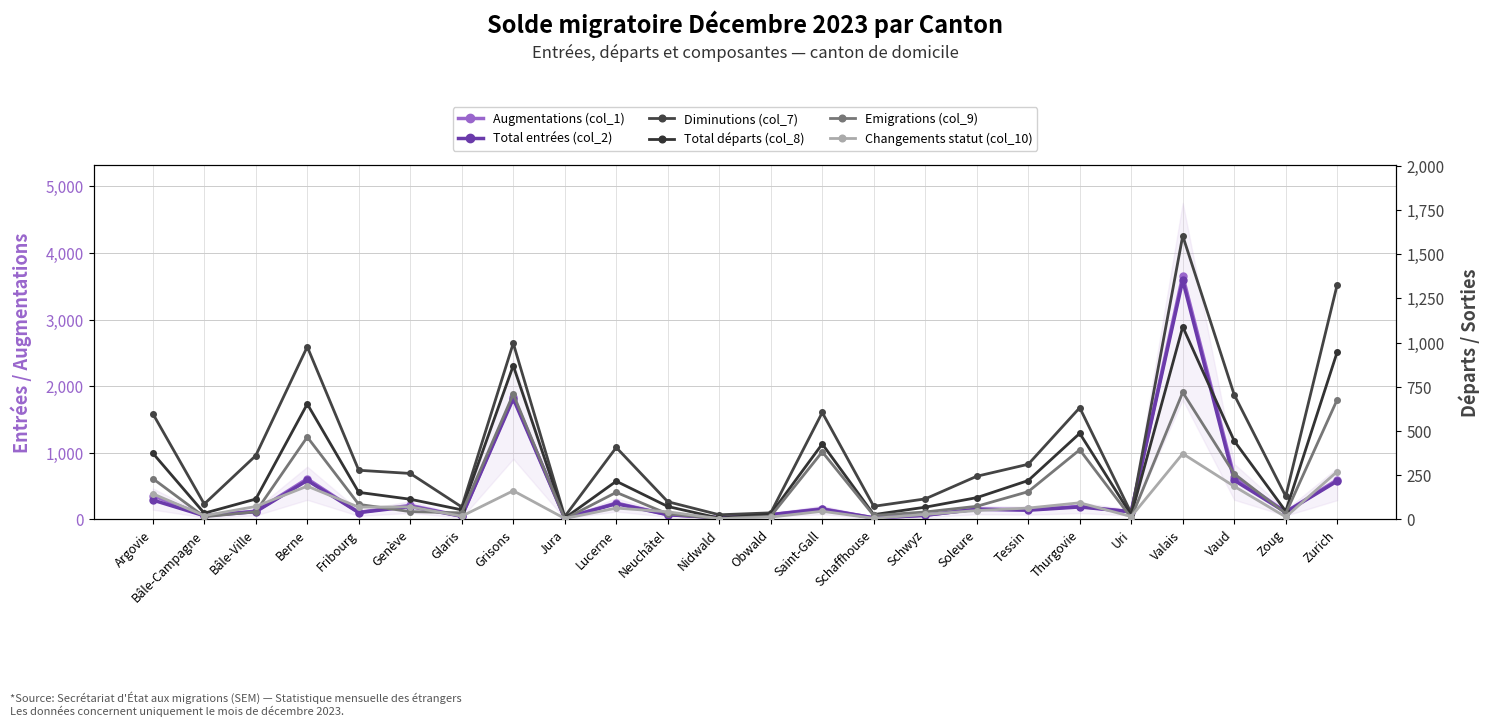

At which category is the sum across all series the highest?

Valais